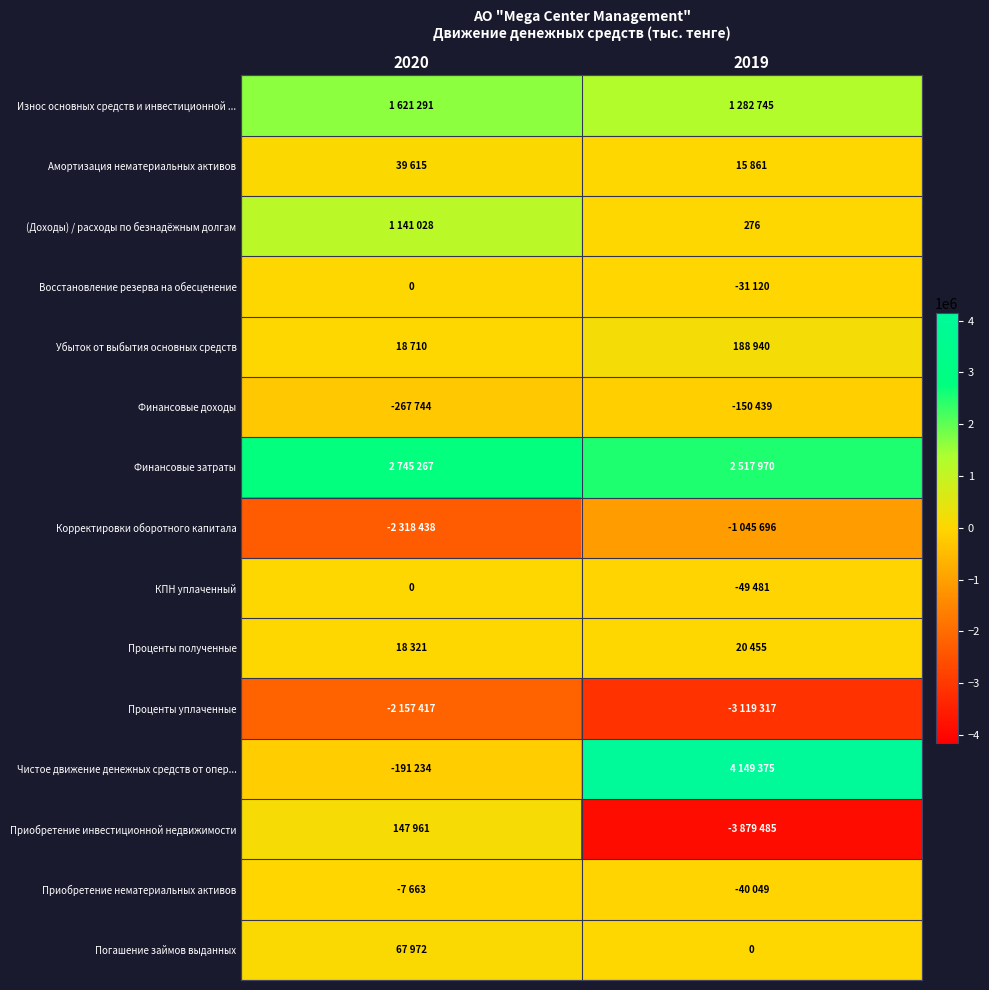

What is the difference between the maximum and minimum values in the Проценты полученные series?

2134